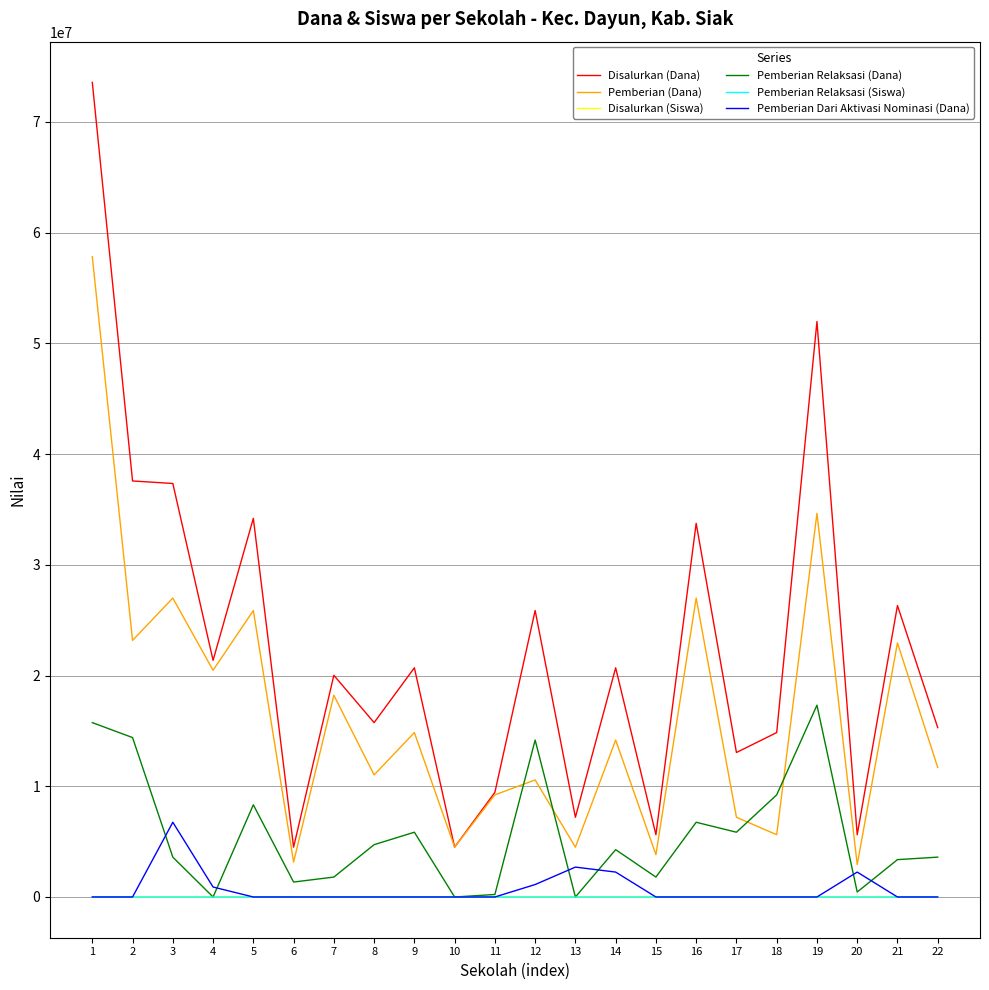

True or false: Pemberian Relaksasi (Dana) and Pemberian (Dana) cross at least once.

True